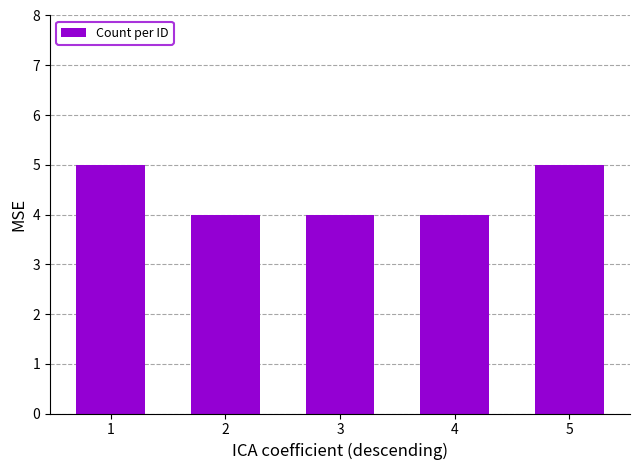

How many values are between 4 and 5?

5